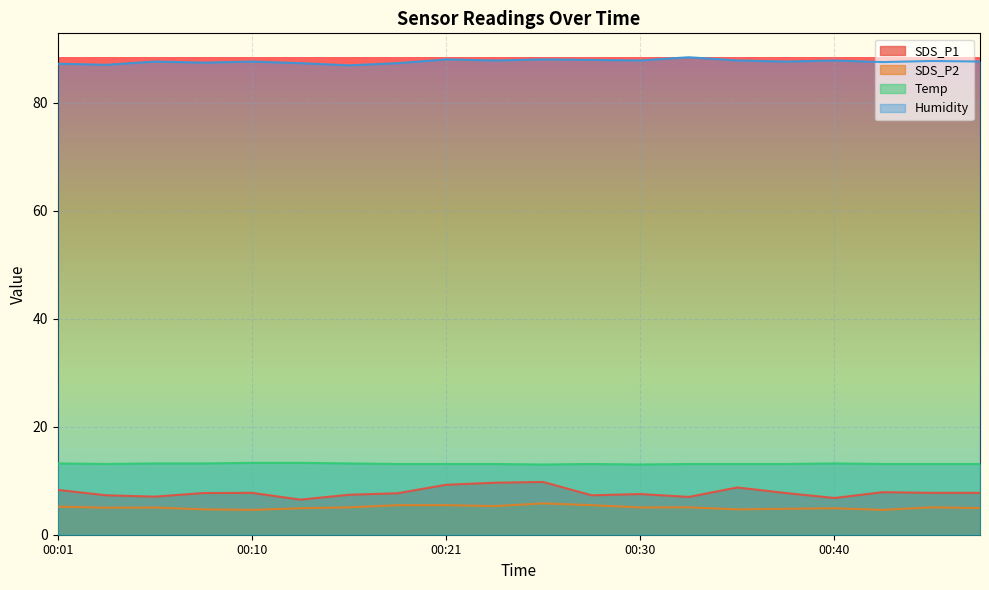

How many distinct data groups are displayed?

4